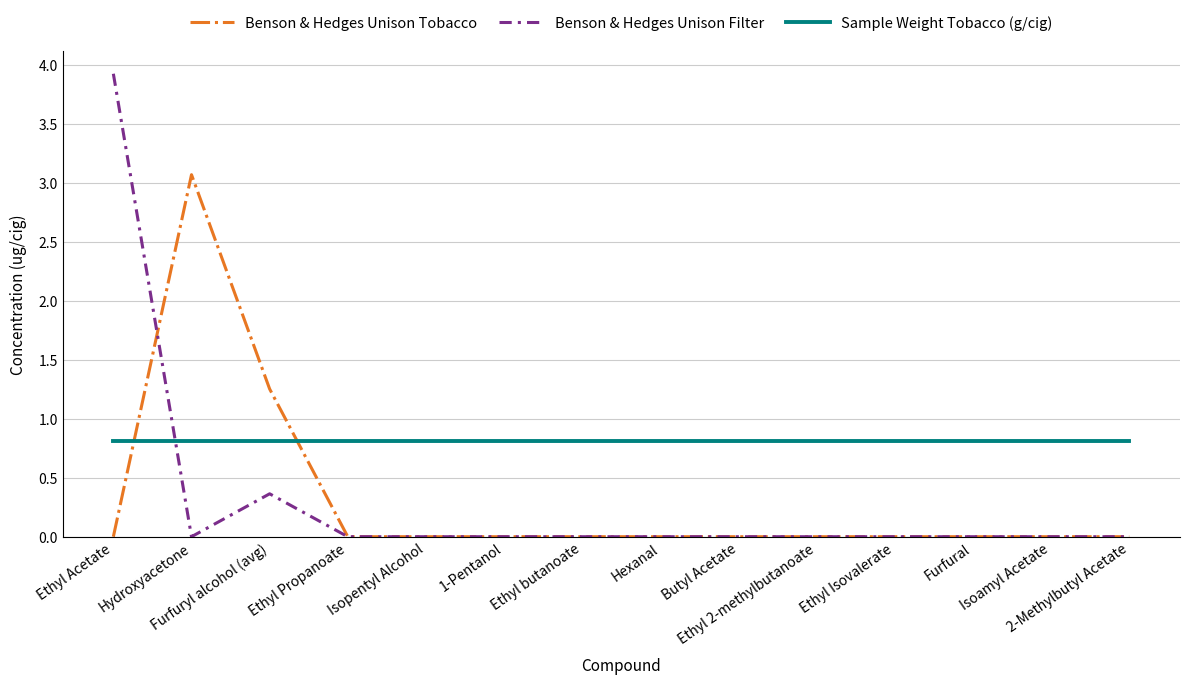

At which label does Benson & Hedges Unison Tobacco reach its peak?

Hydroxyacetone